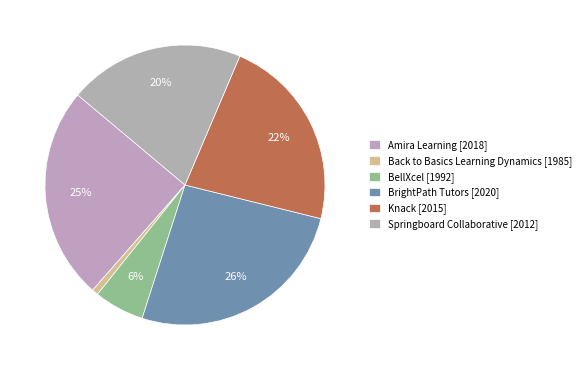

What is the largest slice in the pie chart?

BrightPath Tutors [2020]